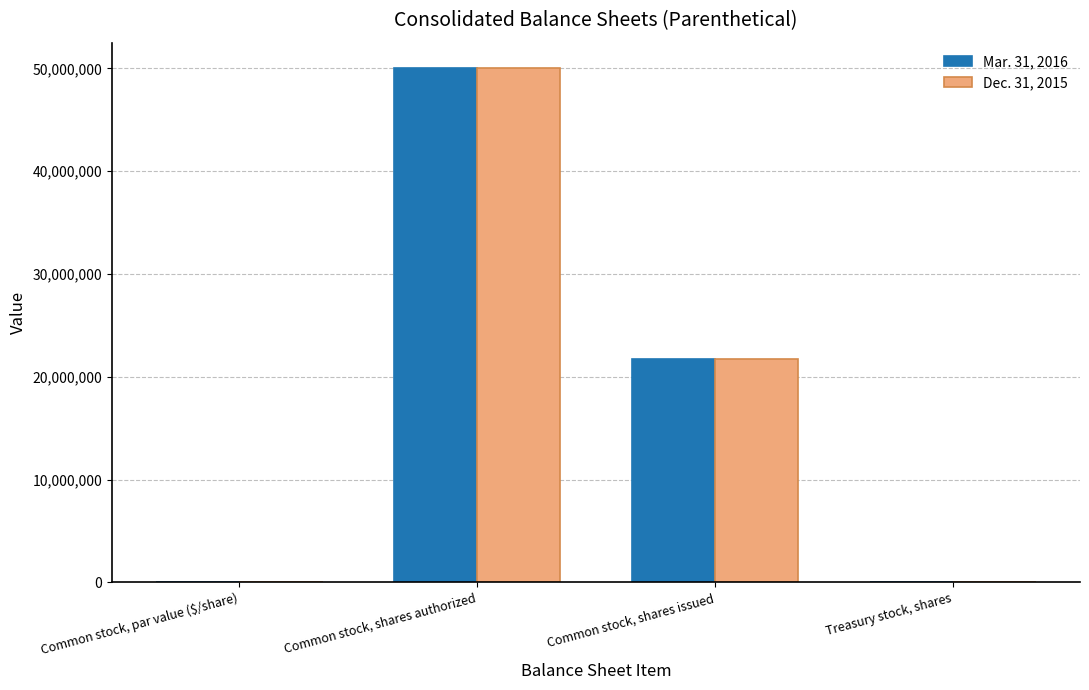

Which category has the highest value in the Mar. 31, 2016 series?

Common stock, shares authorized